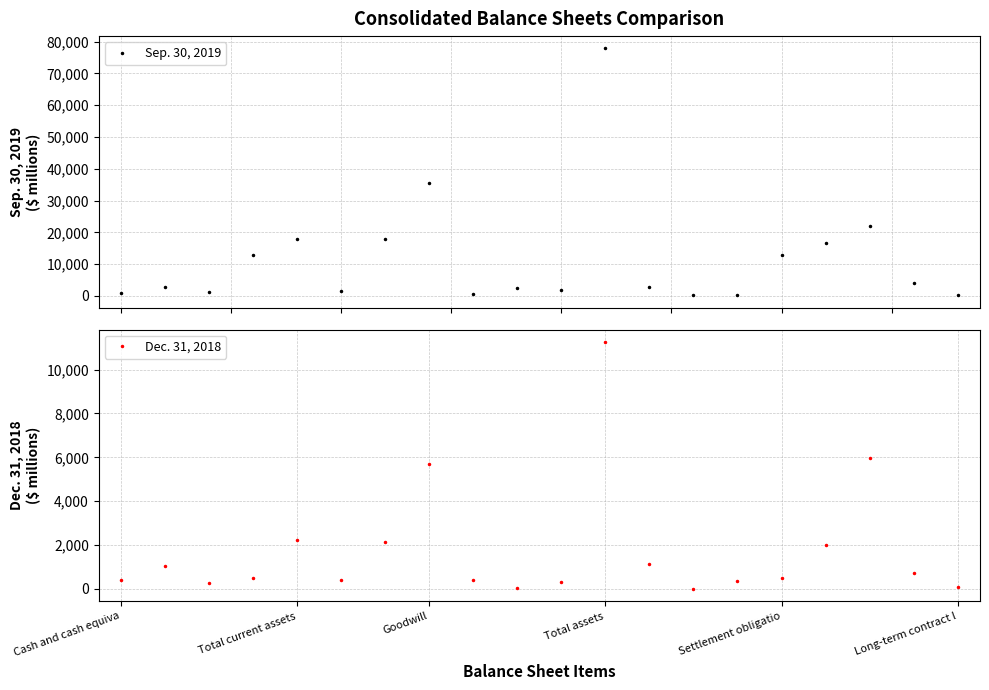

Which series has the widest spread of values?

Sep. 30, 2019